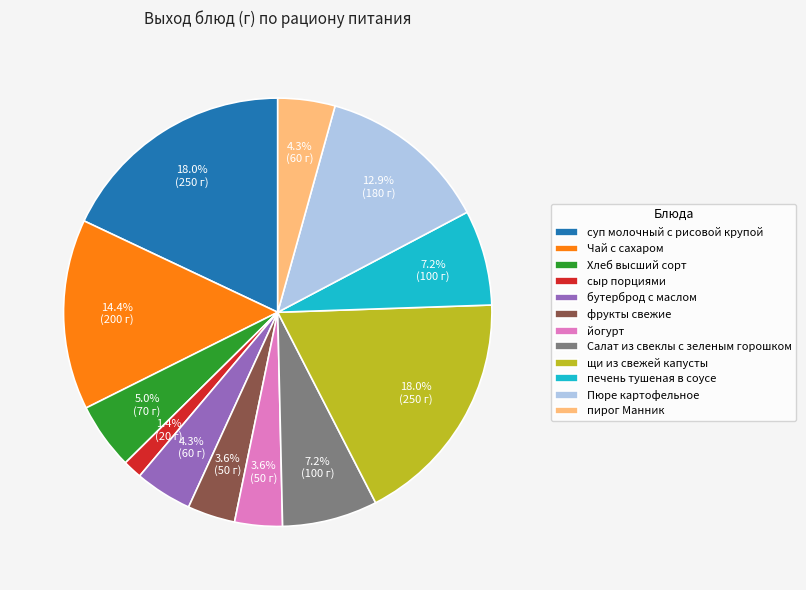

Which slice is the smallest?

сыр порциями